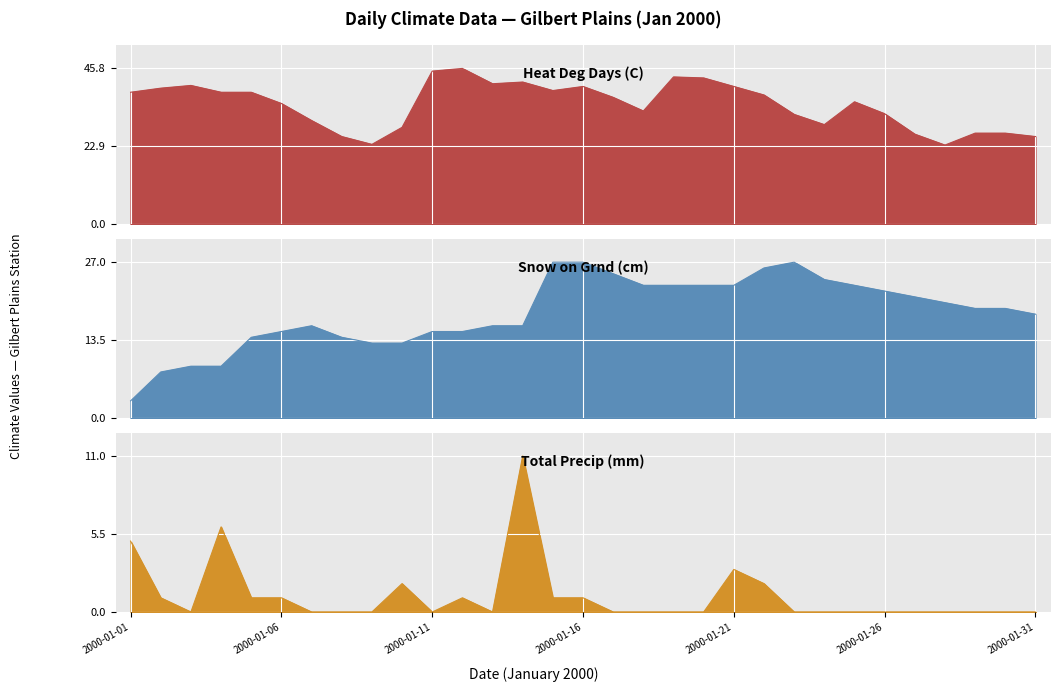

Where is Snow on Grnd (cm) nearest to the value 15?

2000-01-06